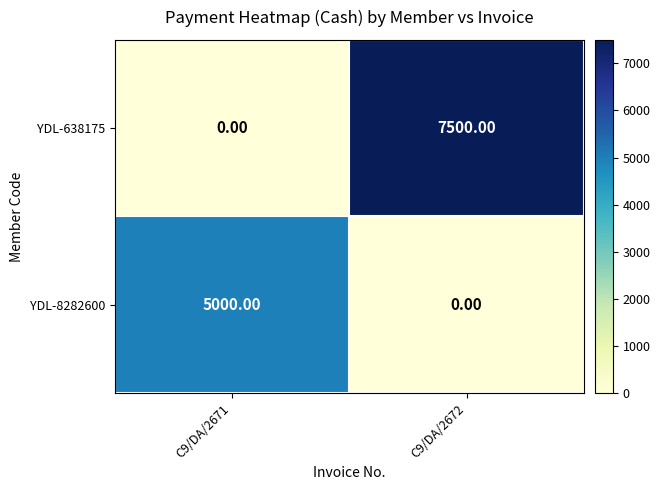

Which series changed the most between C9/DA/2671 and C9/DA/2672?

YDL-638175